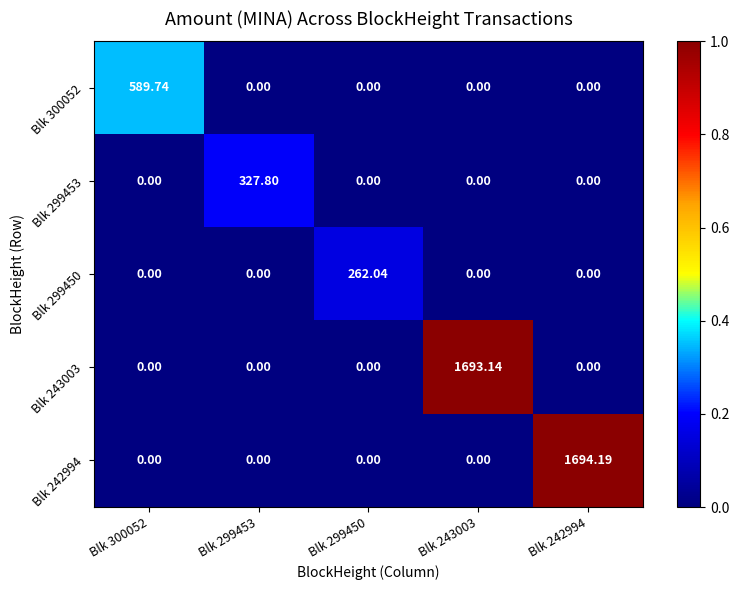

At which category is the sum across all series the highest?

Blk 242994